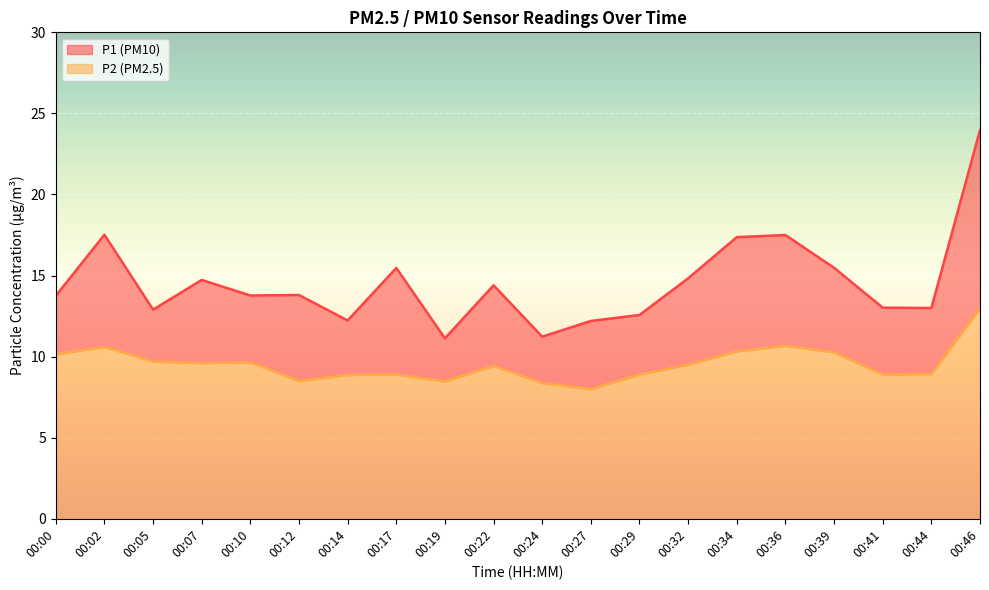

True or false: P1 has more than 0 interior local peaks.

True